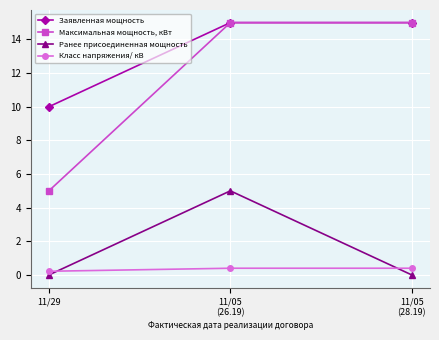

Reading right to left, extract all data points from this chart.

Заявленная мощность: 15.0	15.0	10.0
Максимальная мощность, кВт: 15.0	15.0	5.0
Ранее присоединенная мощность: 0.0	5.0	0.0
Класс напряжения/ кВ: 0.4	0.4	0.2